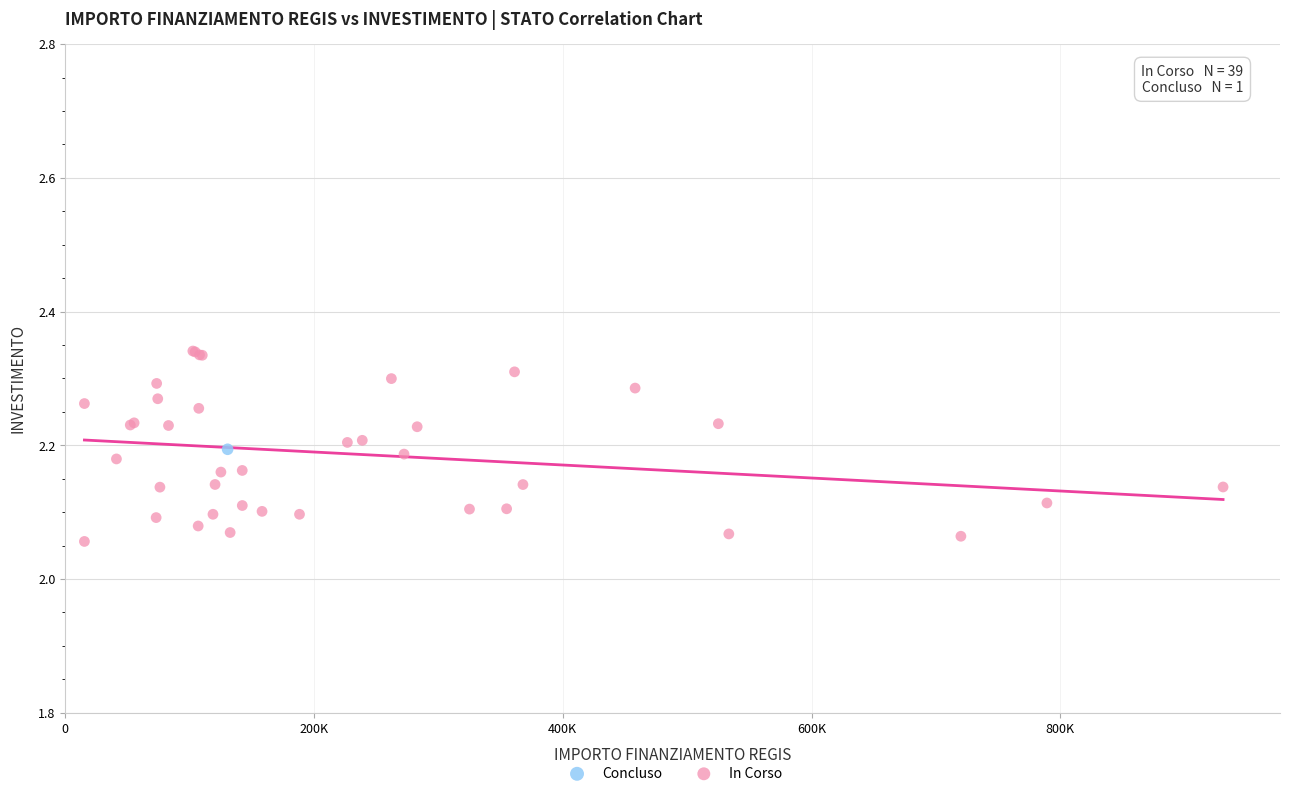

What are all the series names shown in the legend?

Concluso, In Corso